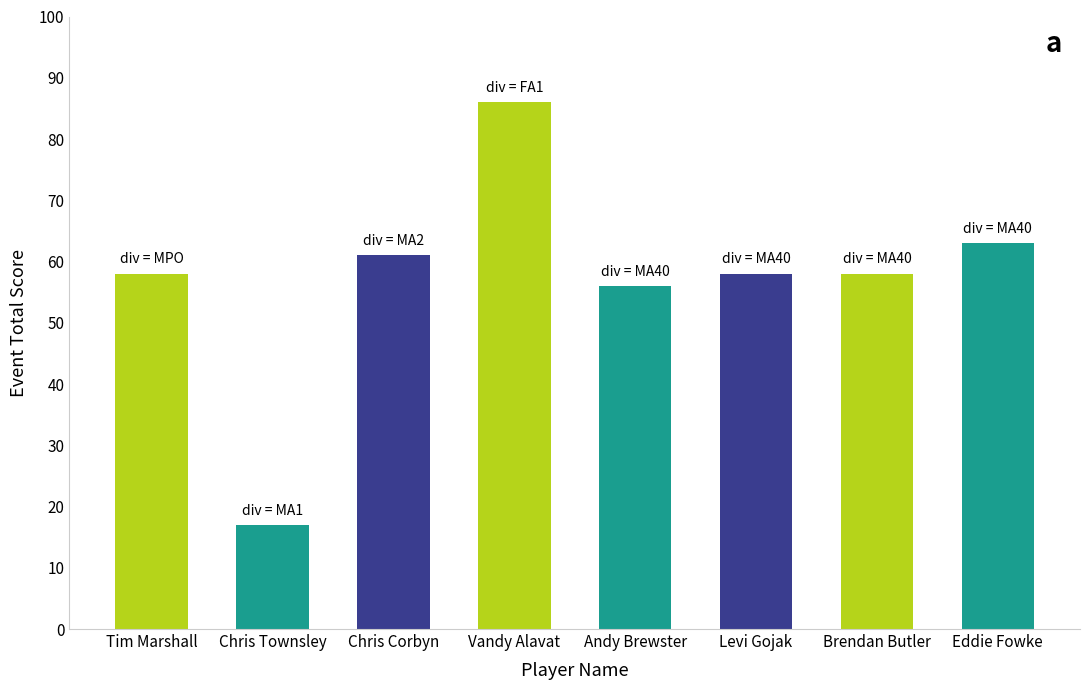

Is it true that the value at Andy Brewster is 56?

True